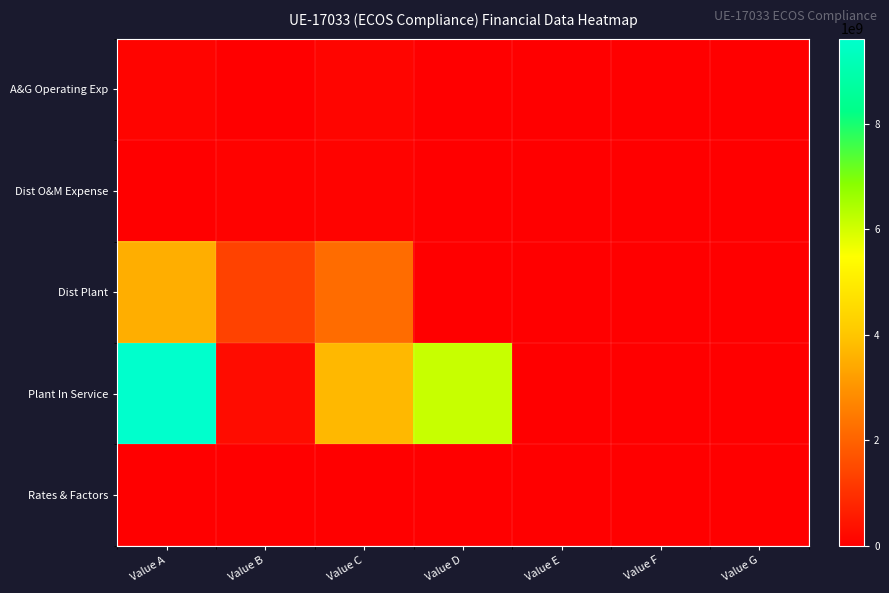

Reading left to right, list all the values displayed in this chart.

A&G Operating Exp: Value A=103875176.5	Value B=12120662.0	Value C=115995838.5	Value D=0.0	Value E=0.0	Value F=0.0	Value G=0.0
Dist O&M Expense: Value A=22068236.2	Value B=61384844.7	Value C=83453080.8	Value D=0.0	Value E=0.0	Value F=0.0	Value G=0.0
Dist Plant: Value A=3527148862.6	Value B=1343449038.4	Value C=2183699824.3	Value D=0.0	Value E=0.1	Value F=0.0	Value G=0.0
Plant In Service: Value A=9609442662.6	Value B=249690577.0	Value C=3731494011.0	Value D=6127639228.6	Value E=0.8	Value F=0.1	Value G=0.0
Rates & Factors: Value A=0.0	Value B=0.0	Value C=0.0	Value D=0.0	Value E=0.0	Value F=0.0	Value G=0.0